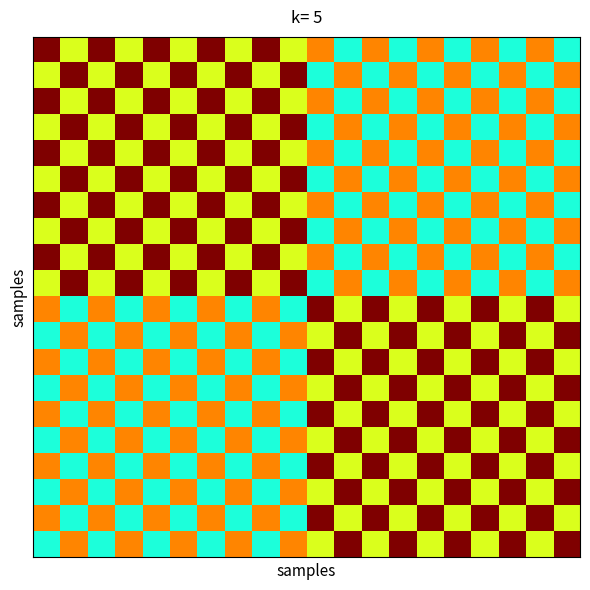

What is the minimum value shown in the chart?

0.4